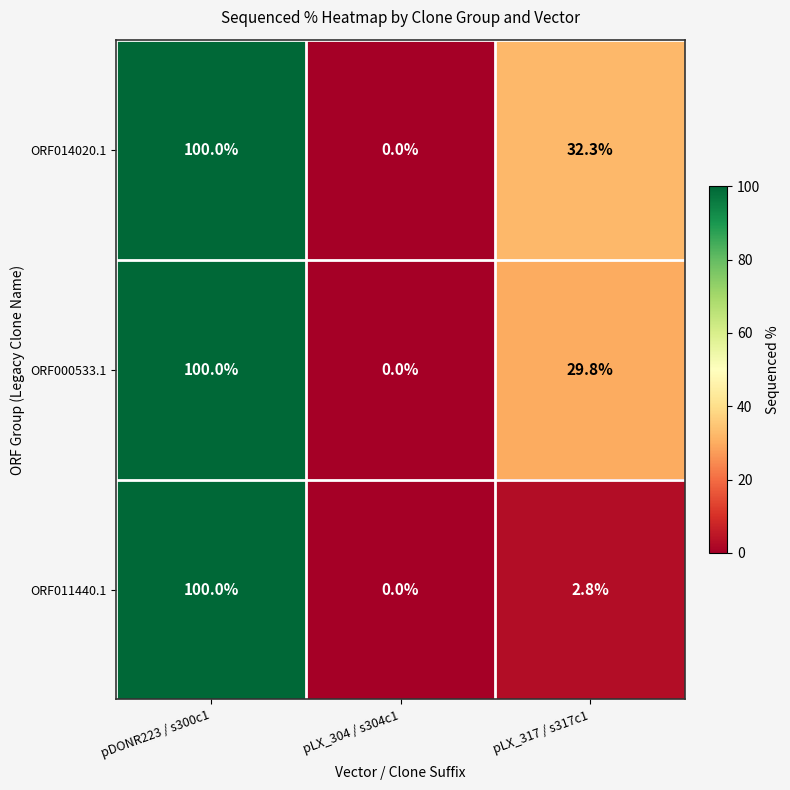

Which series changed the most between pLX_304 / s304c1 and pLX_317 / s317c1?

ORF014020.1